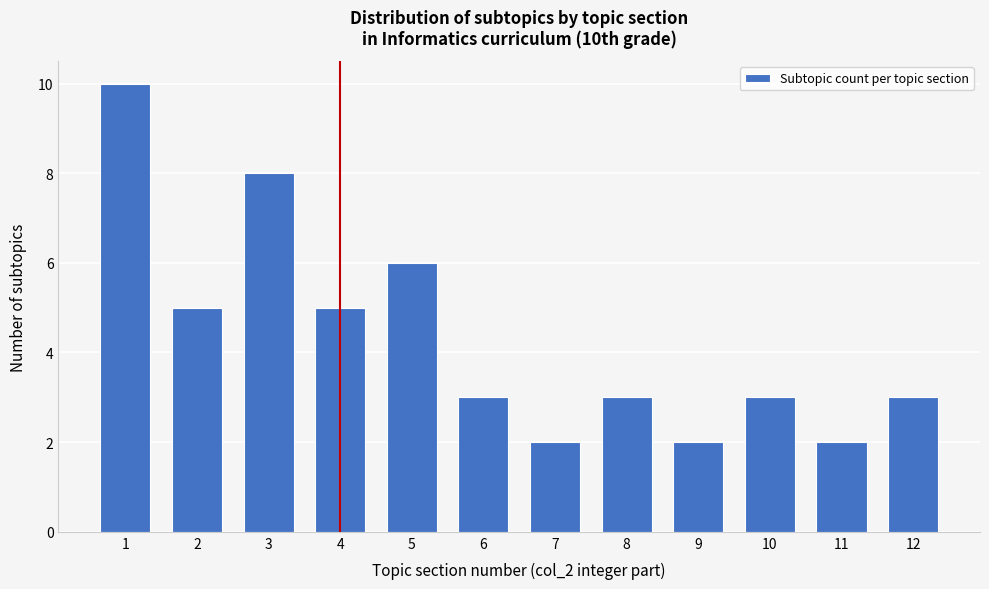

Reading left to right, transcribe all the data shown in this chart.

10	5	8	5	6	3	2	3	2	3	2	3